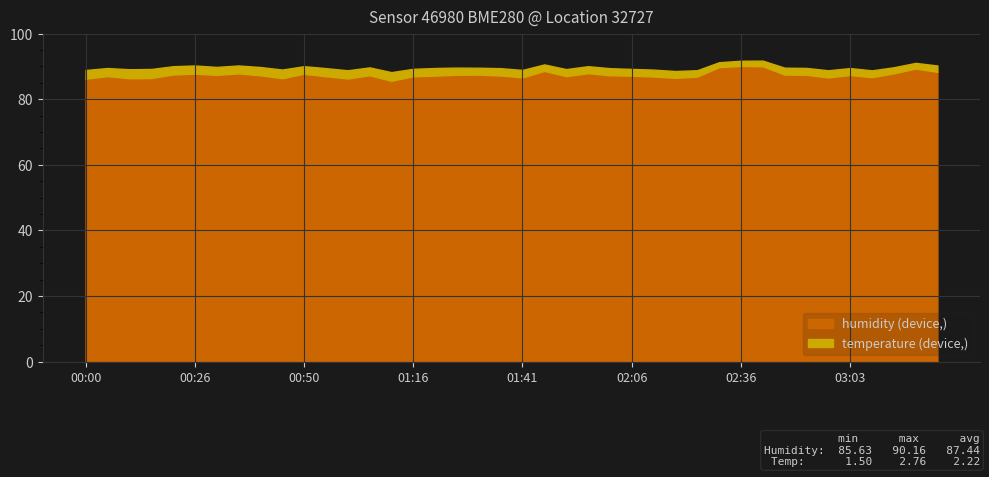

At how many categories does at least one series exceed 87?

27